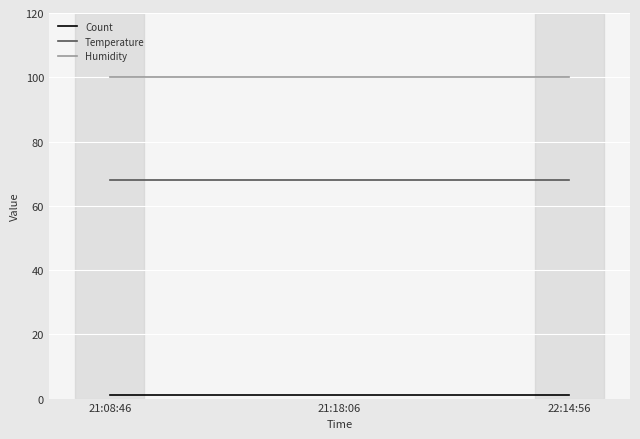

The Humidity series shows 45 at 21:08:46. True or false?

False